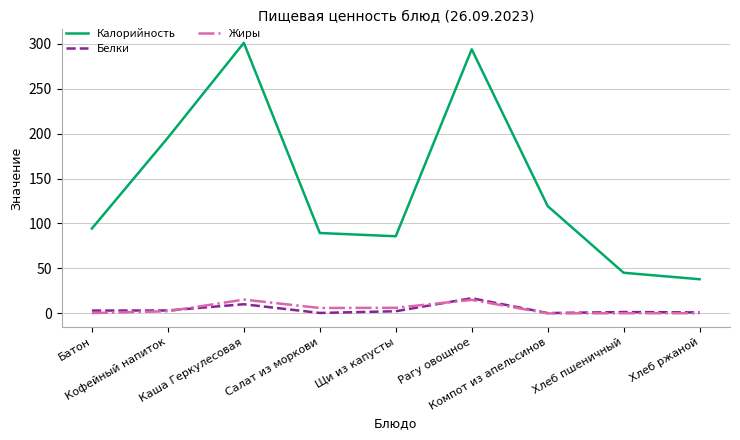

True or false: Калорийность and Жиры cross at least once.

False